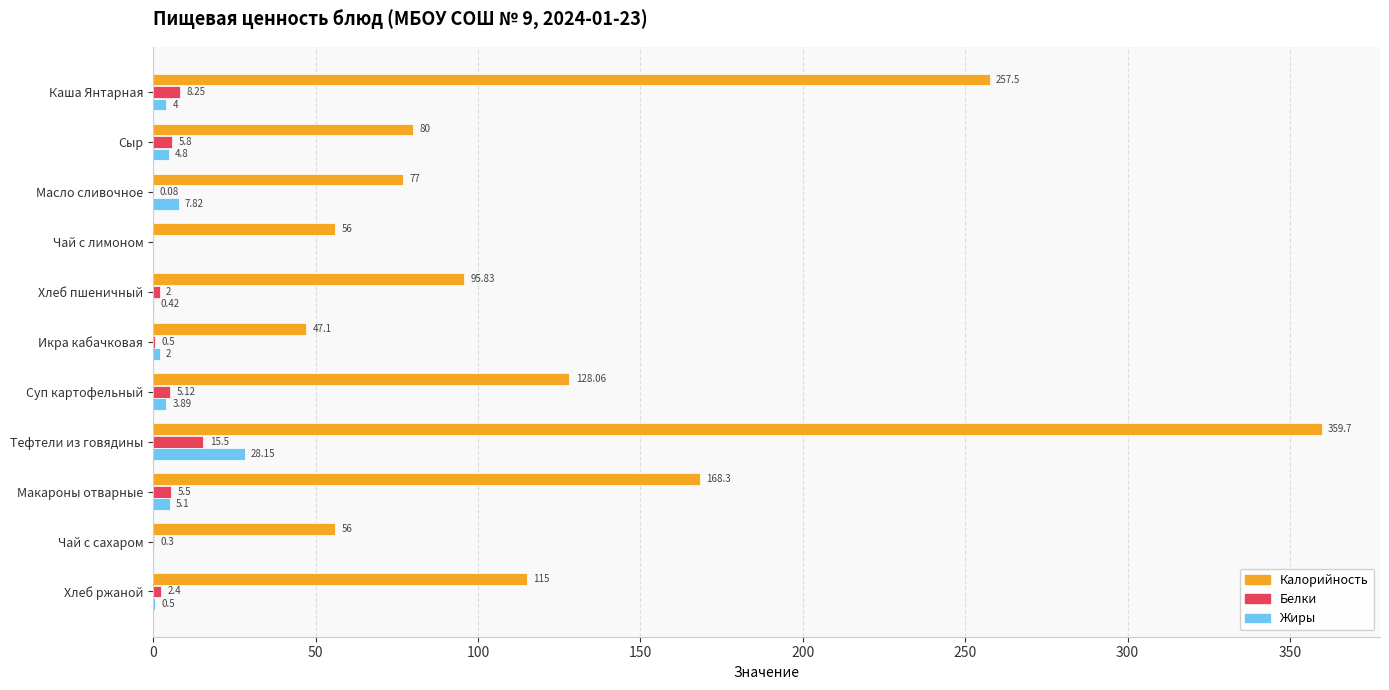

Is the value of Жиры at Суп картофельный greater than the value of Калорийность at Масло сливочное?

No